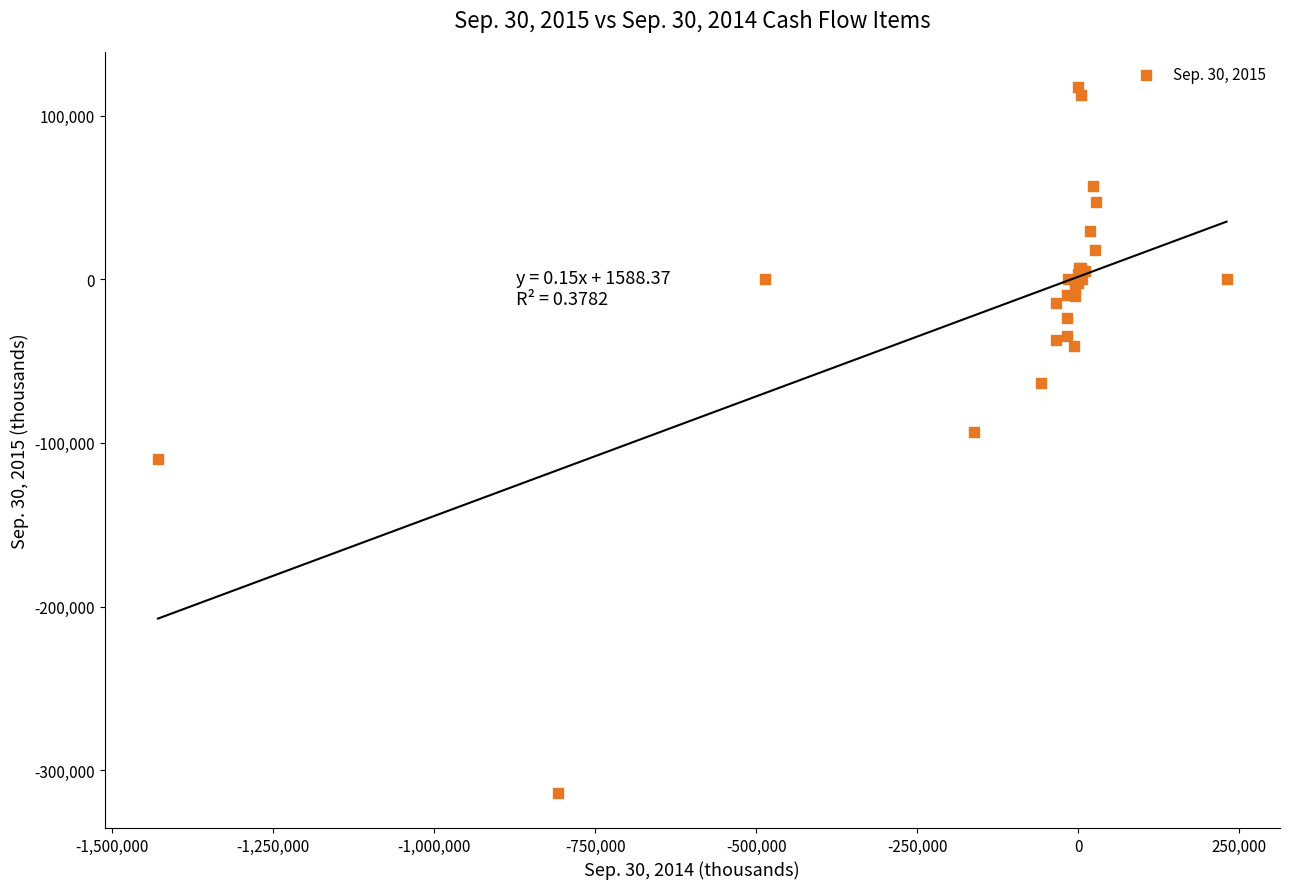

What Y value in the scatter plot is closest to -98200?

-93057